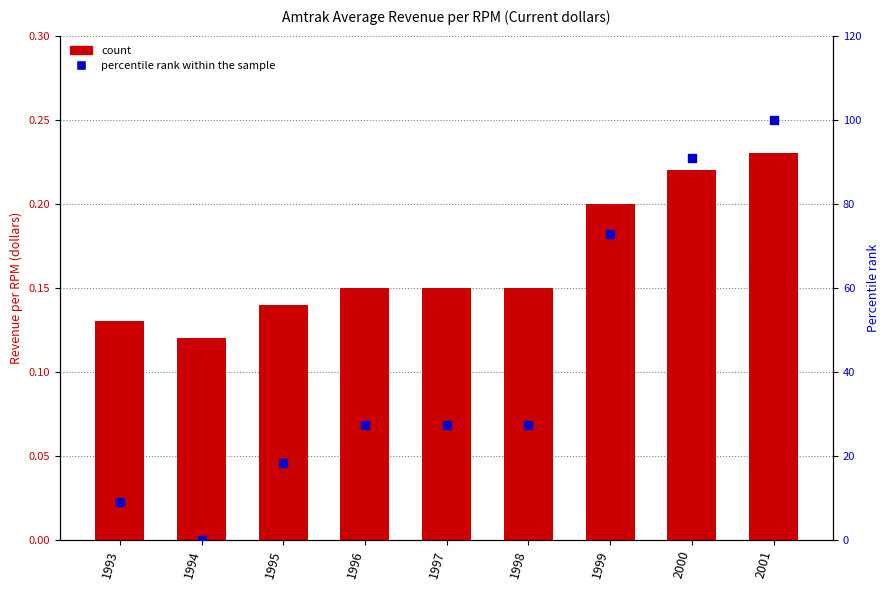

Which series has the largest Y range (max minus min)?

percentile rank within the sample